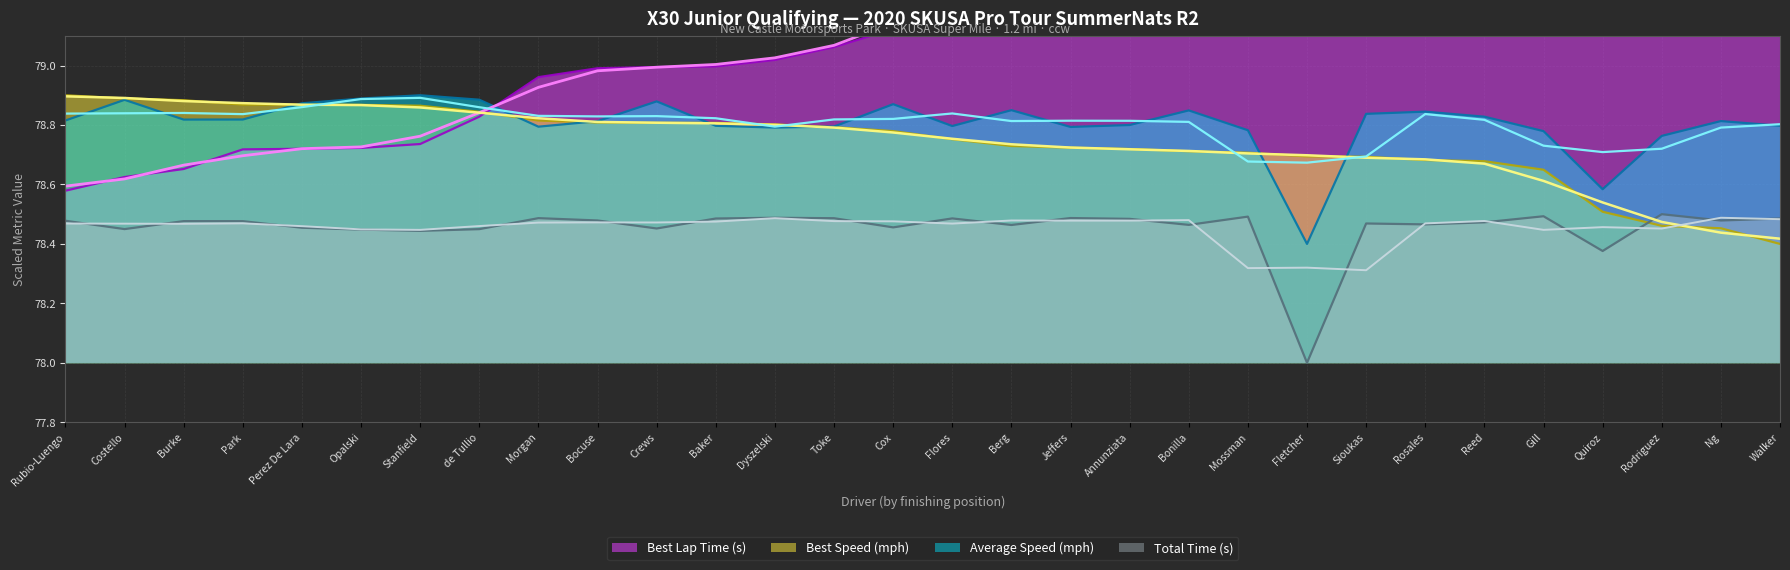

Is the value of Best Speed (mph) at de Tullio greater than the value of Total Time (s) at Flores?

Yes